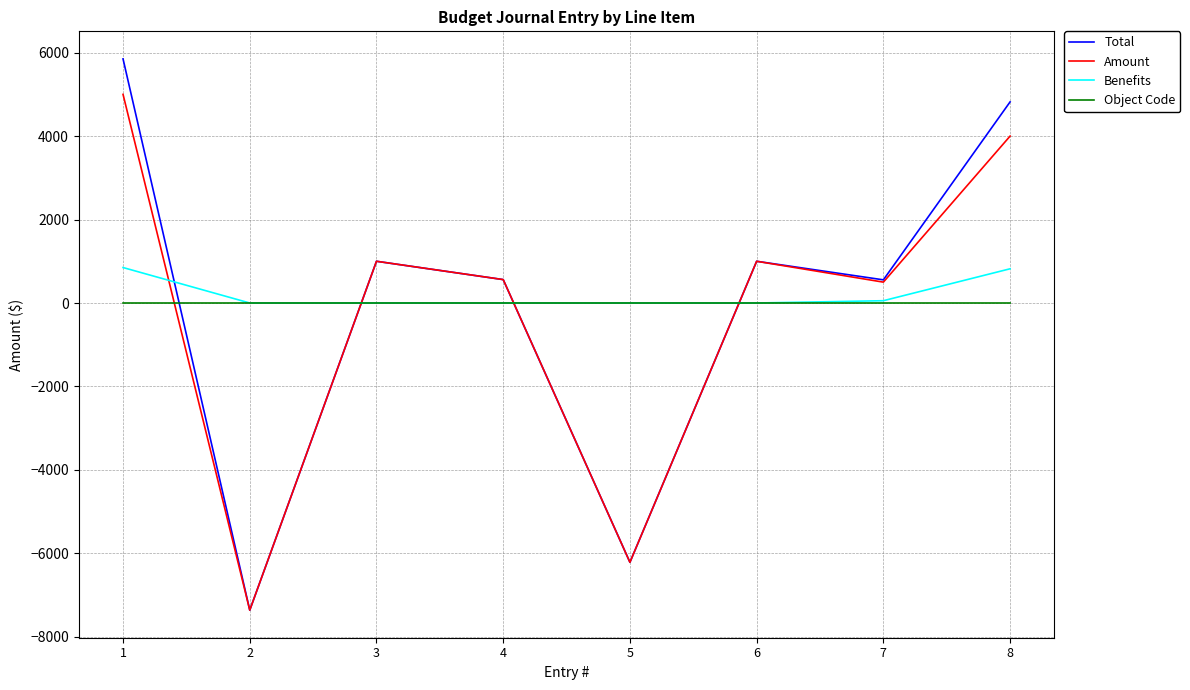

What is the total value across all series at 4?

1122.1